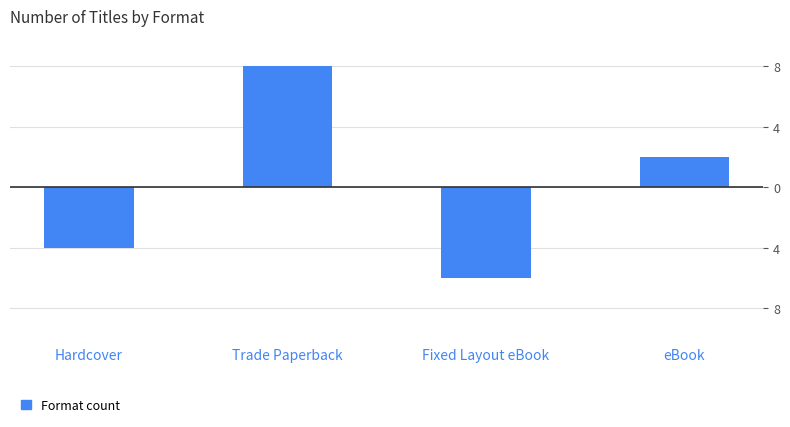

What is the change in value from Hardcover to eBook?

+6